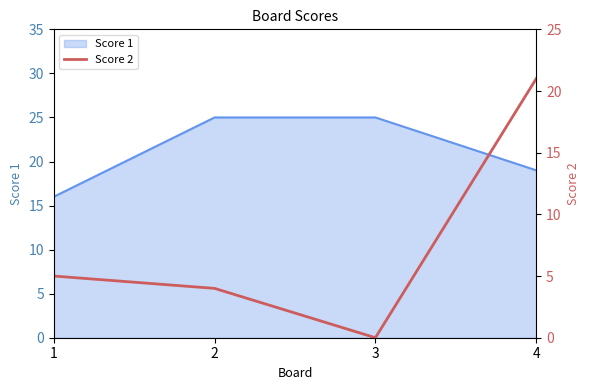

How many data points does each series have?

4